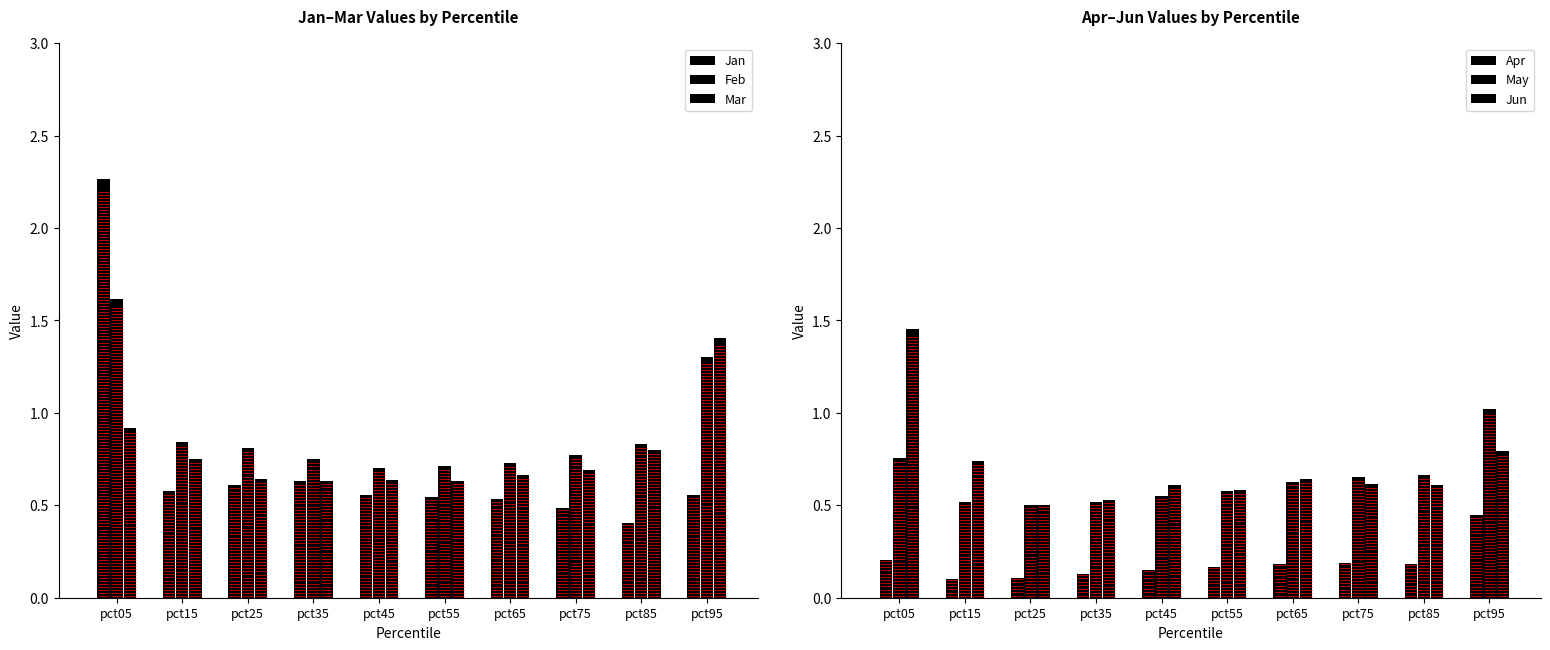

How many bars are there in total?

60